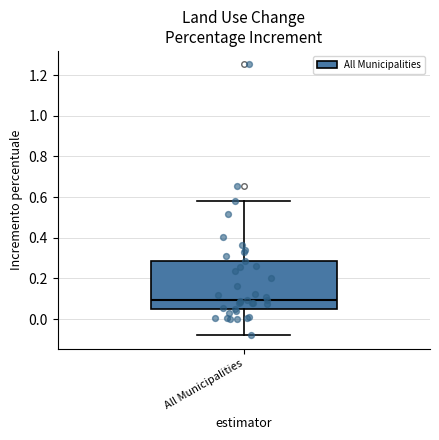

Read this box plot against the y-axis: the position of the median line, the range covered by the box, and the ends of both whiskers. The values are not printed on the chart, so give them approximately, as read against the axis.

median 0.10, box 0.06 to 0.28, whiskers -0.08 to 0.58